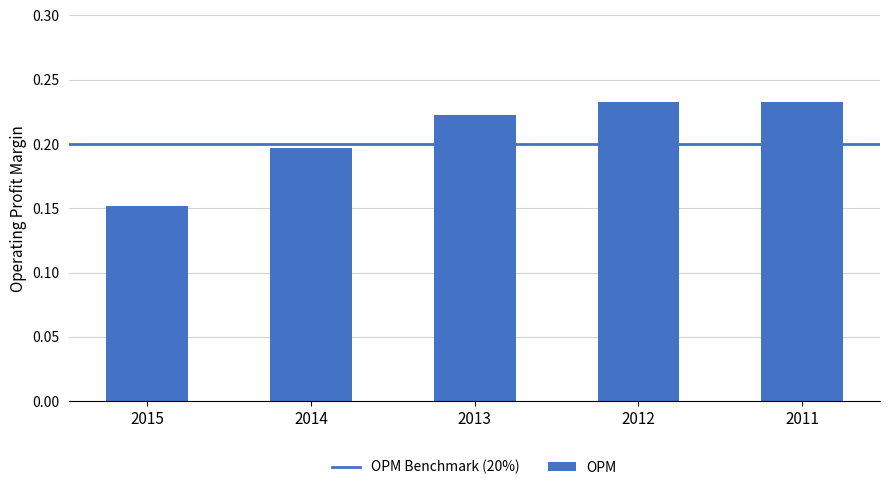

What is the change in value from 2015 to 2012?

+0.1